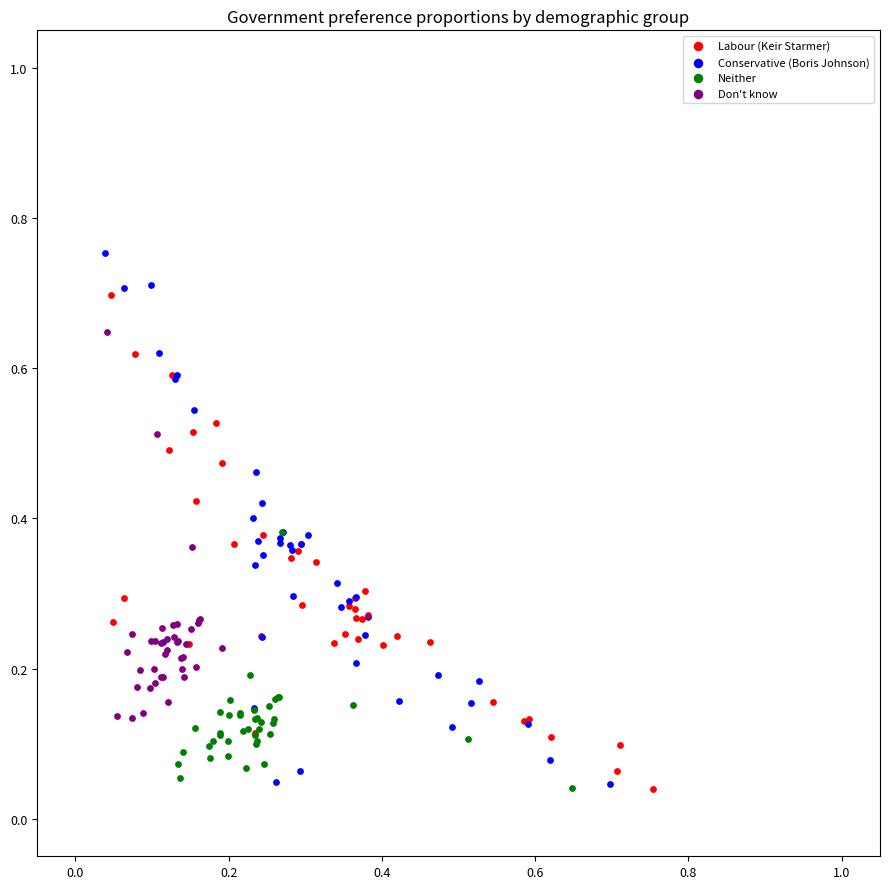

What are all the series names shown in the legend?

Labour (Keir Starmer), Conservative (Boris Johnson), Neither, Don't know